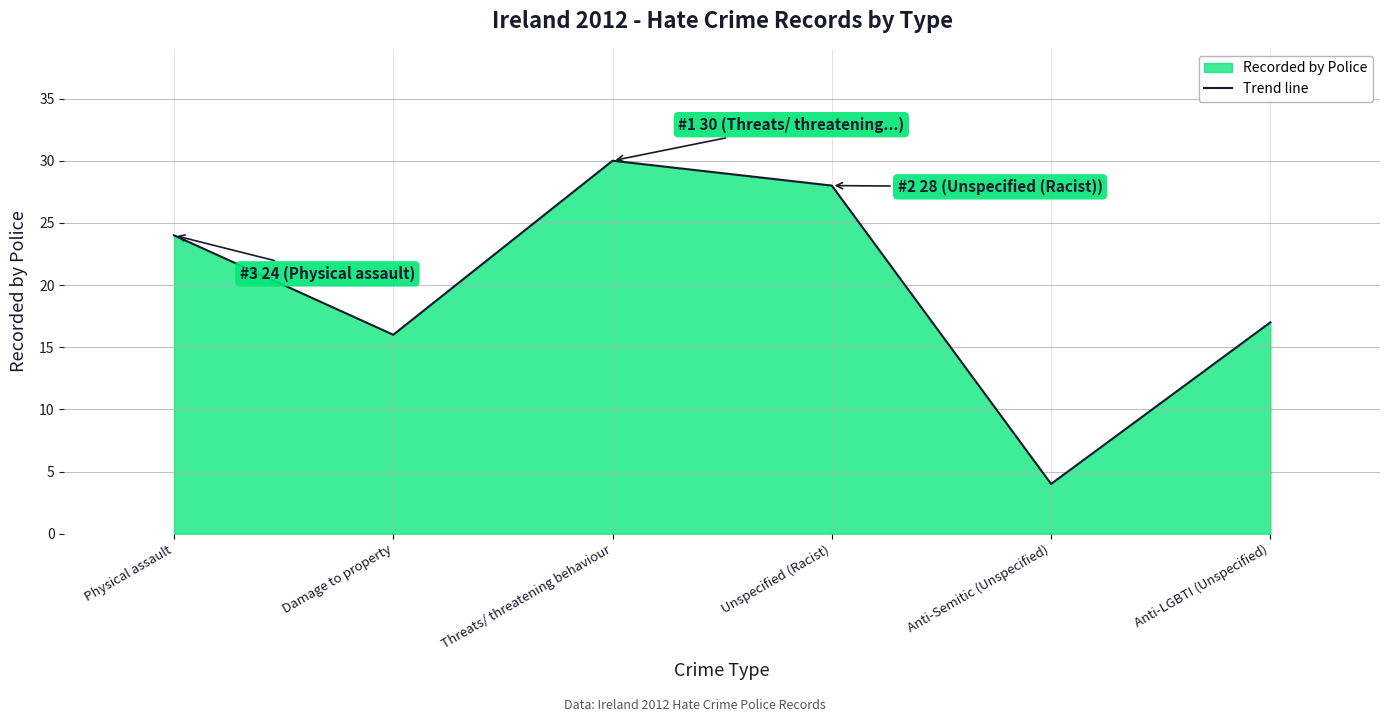

What is the average value?

20